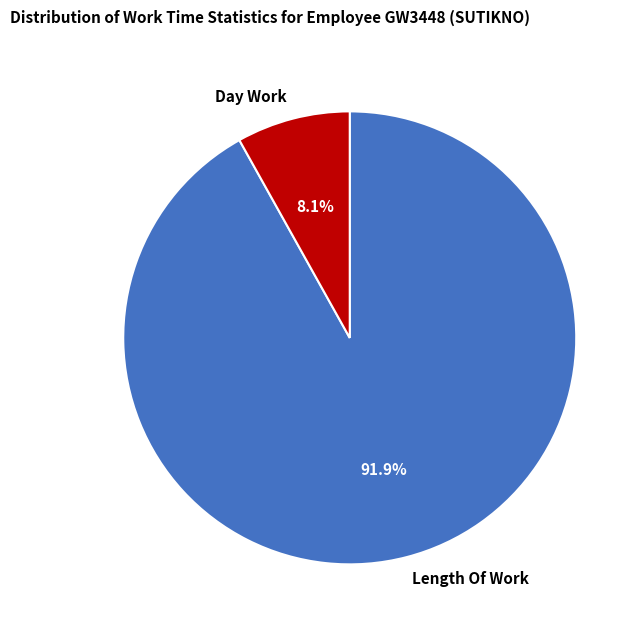

What is the majority slice?

Length Of Work